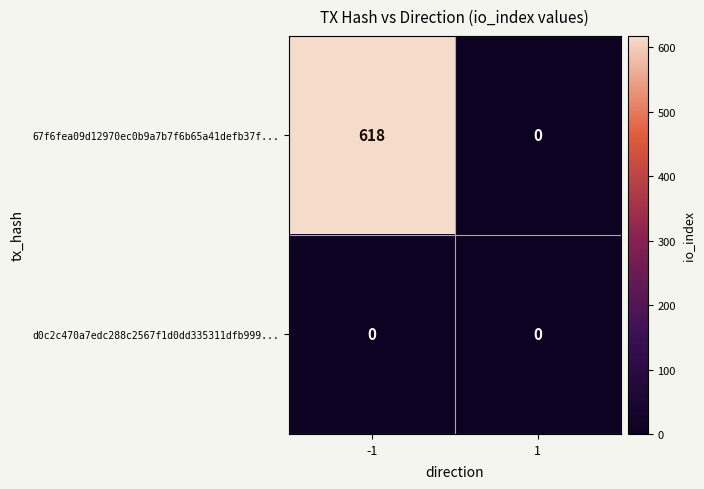

Reading left to right, extract all data points from this chart.

67f6fea09d12970ec0b9a7b7f6b65a41defb37f...: 618	0
d0c2c470a7edc288c2567f1d0dd335311dfb999...: 0	0